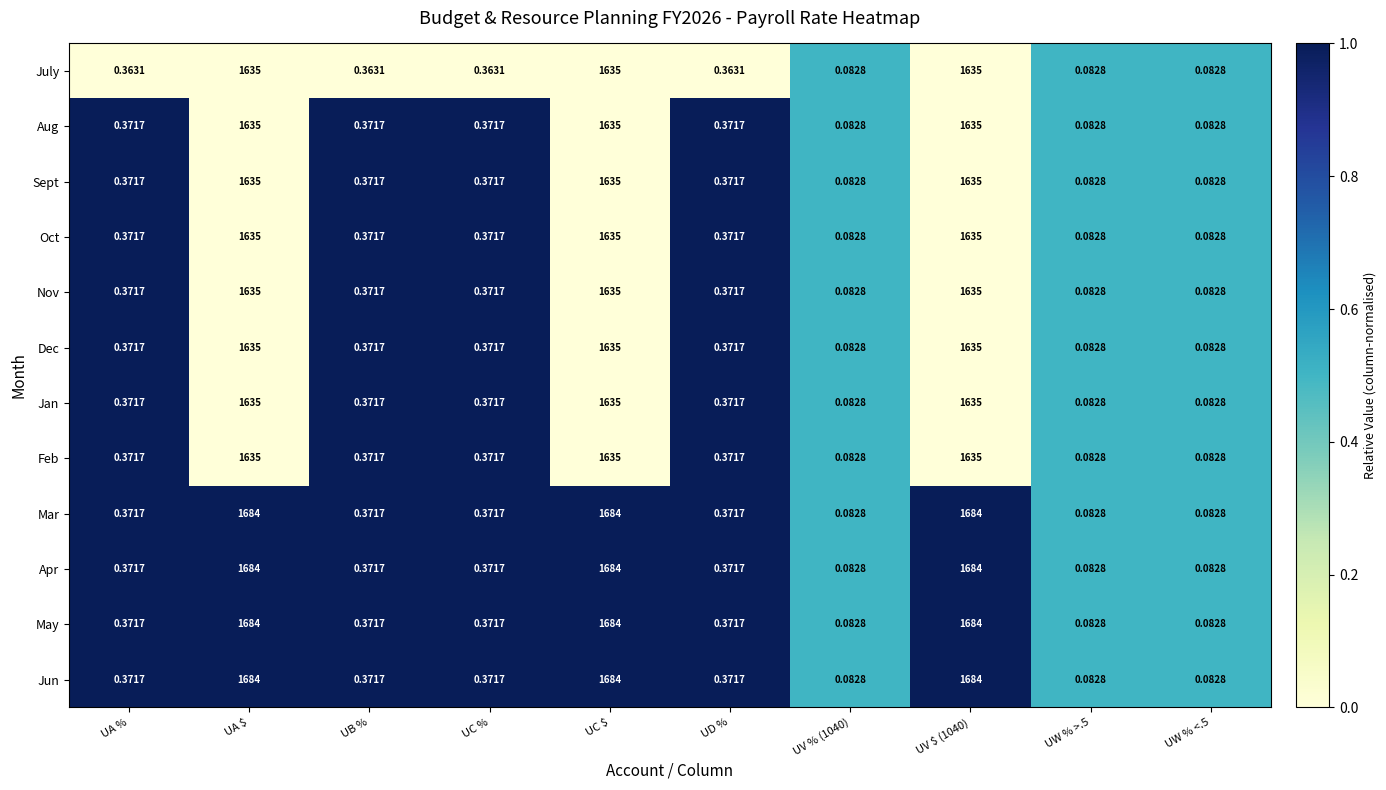

Is the value of Jan at UV $ (1040) greater than the value of May at UD %?

Yes